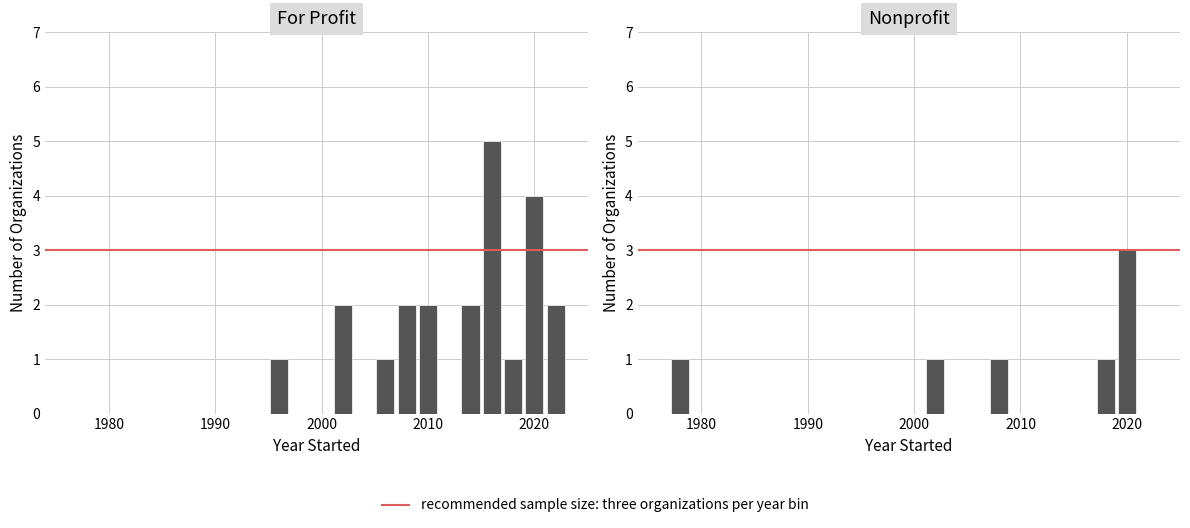

List the series in order of their overall mean, lowest first.

Nonprofit, For Profit